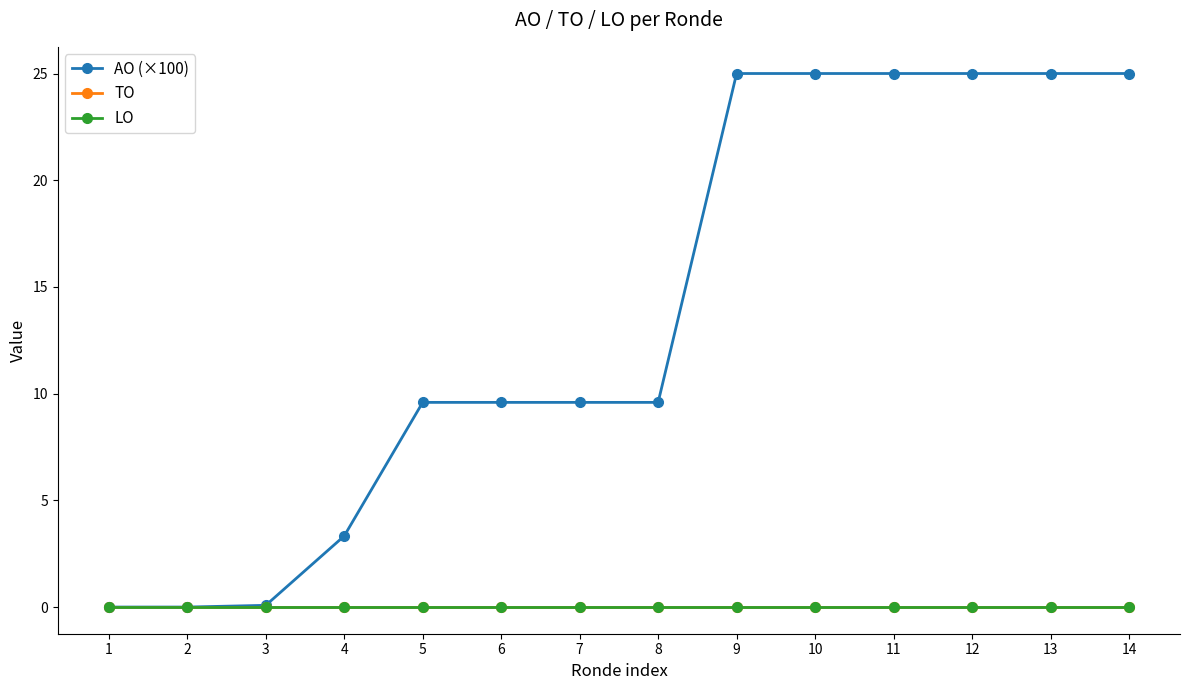

Does the chart have visible grid lines?

No